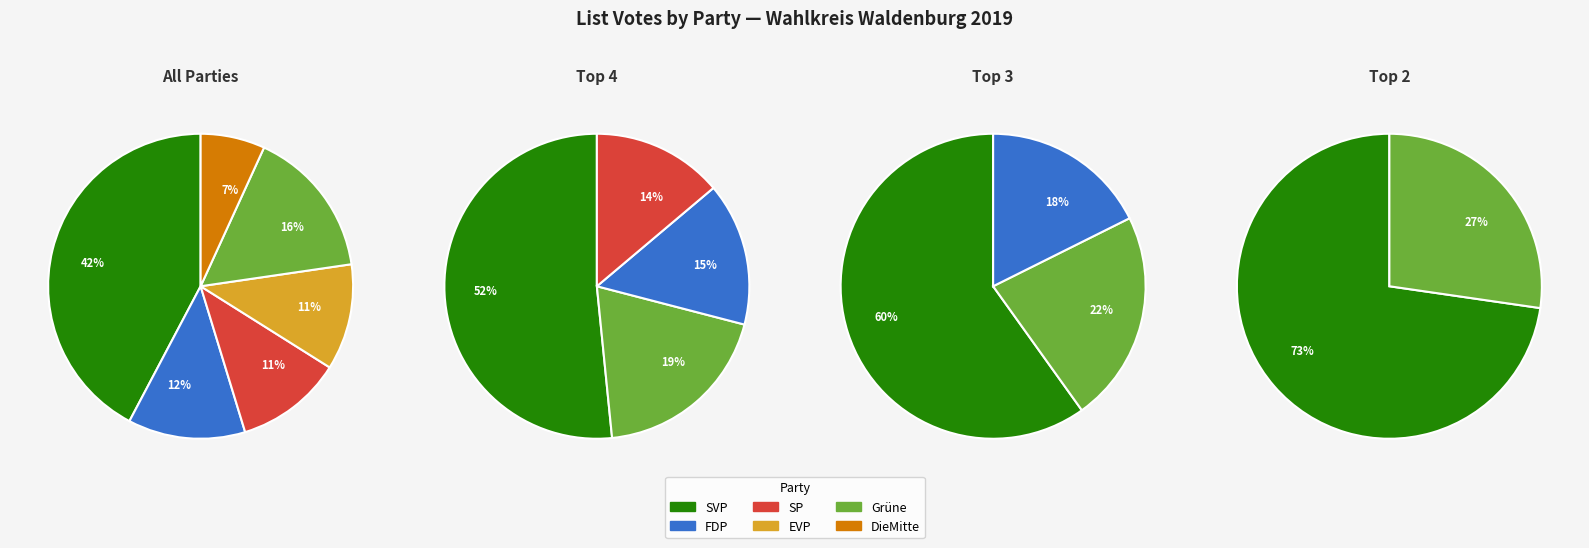

Which category has the biggest portion of the pie?

SVP